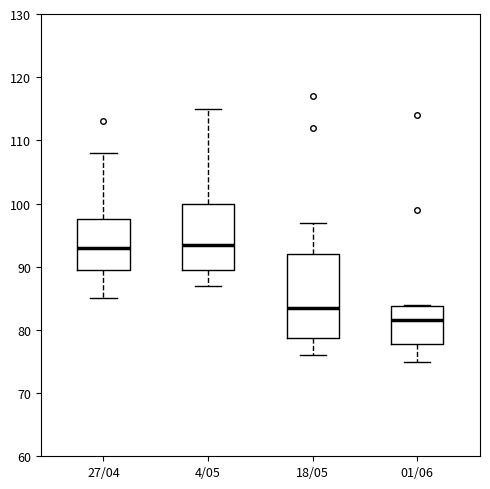

Comparing the boxes themselves (not the whiskers), which one is the tallest?

18/05